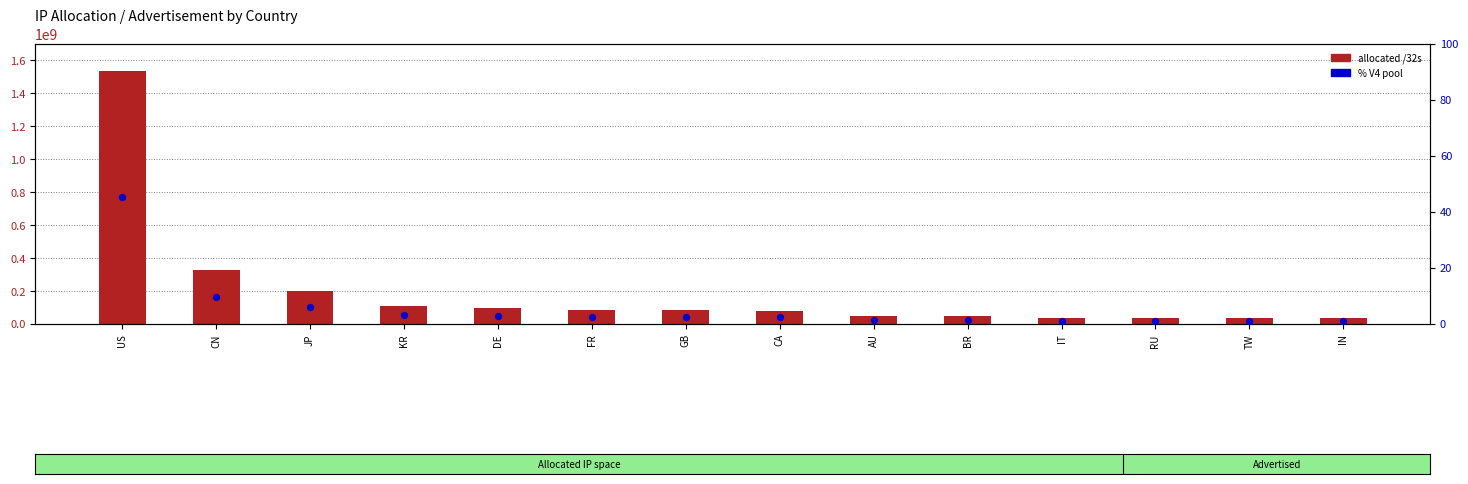

Which series has the largest total across all categories?

allocated /32s